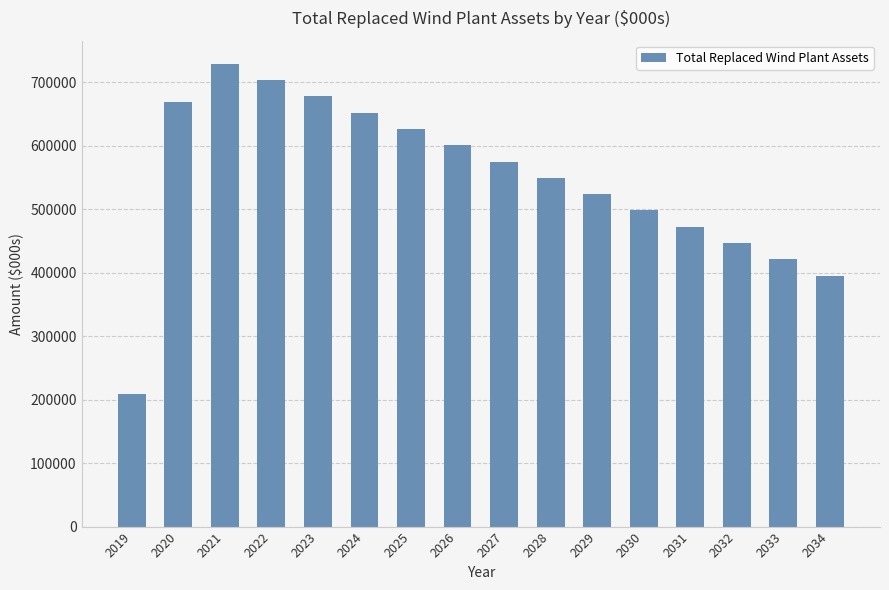

Are the bars grouped side by side (vs. stacked)?

No